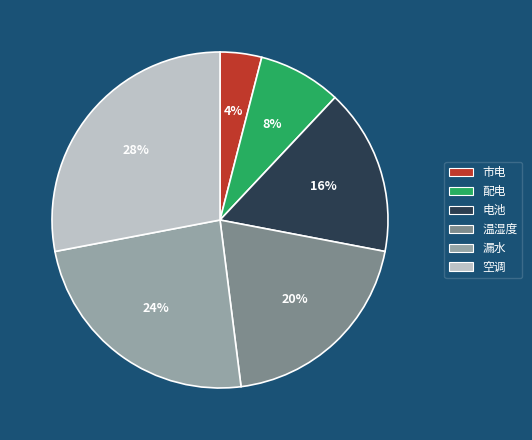

To the nearest percent, what portion does 漏水 represent?

24%